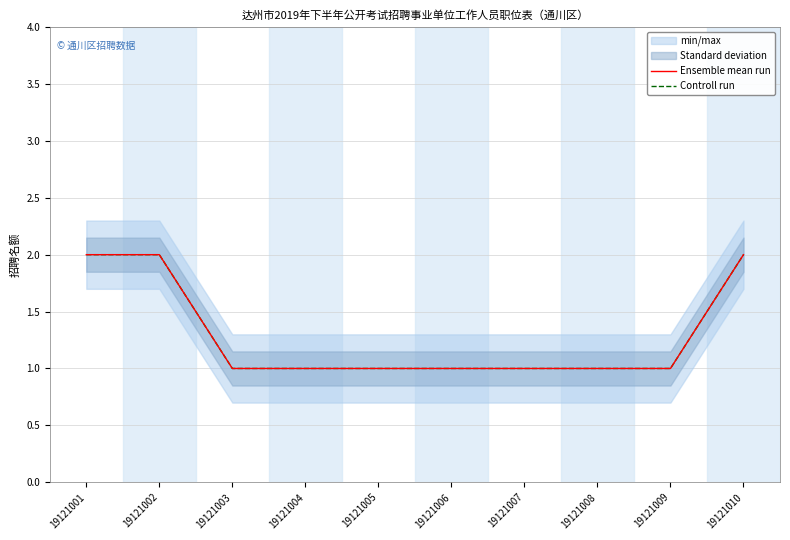

True or false: Controll run has more than 1 interior local peaks.

False